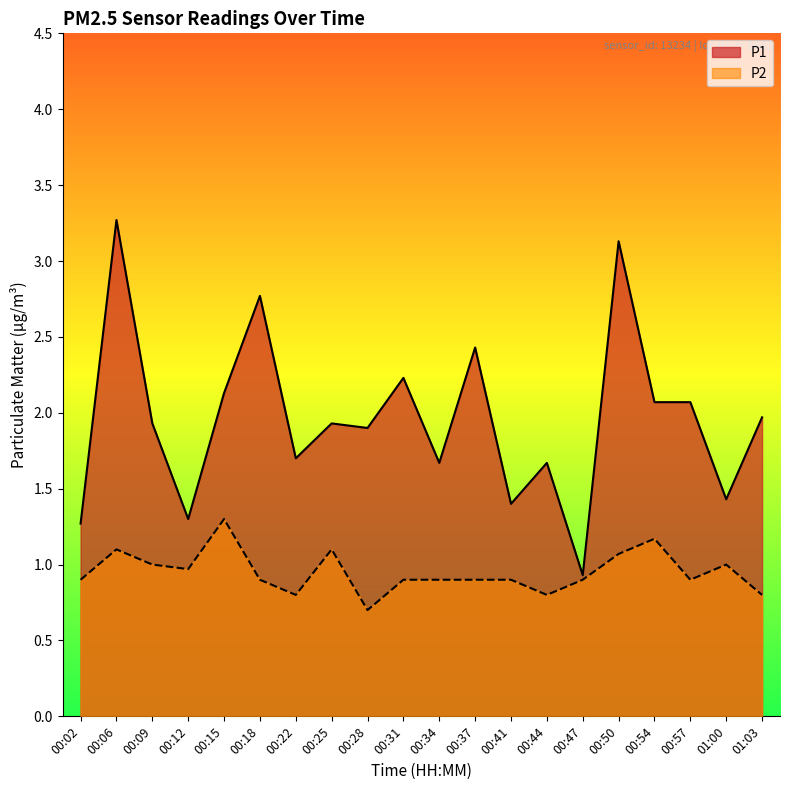

What is the minimum value for P2?

0.7